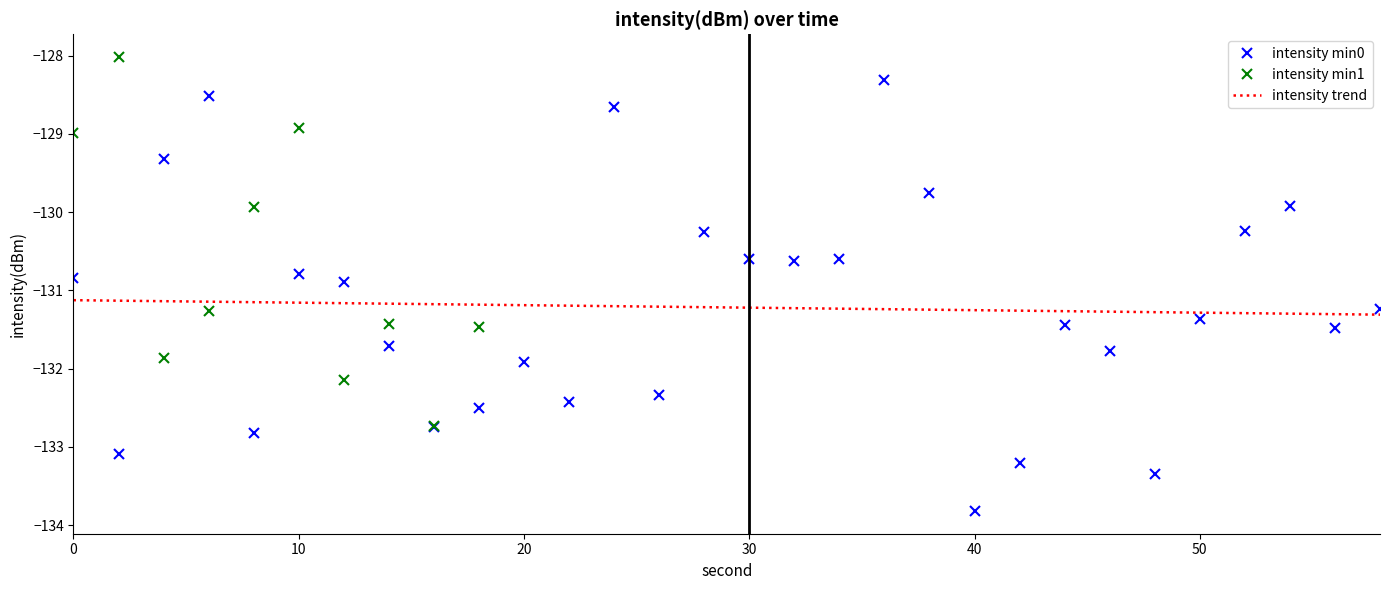

Rank the categories by intensity(dBm) trend value from highest to lowest.

0, 2, 4, 6, 8, 10, 12, 14, 16, 18, 20, 22, 24, 26, 28, 30, 32, 34, 36, 38, 40, 42, 44, 46, 48, 50, 52, 54, 56, 58